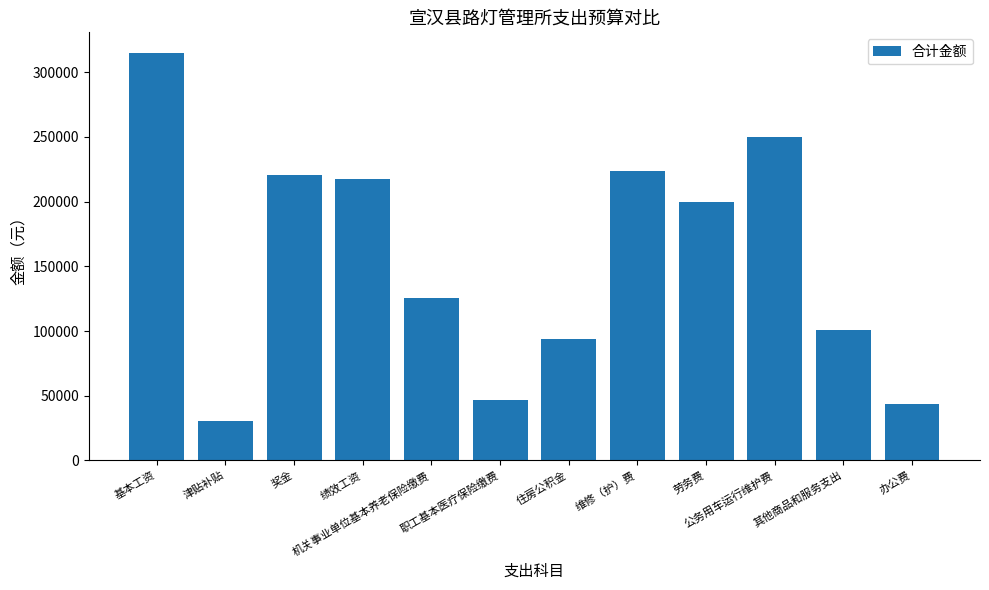

How many data points does each series have?

12